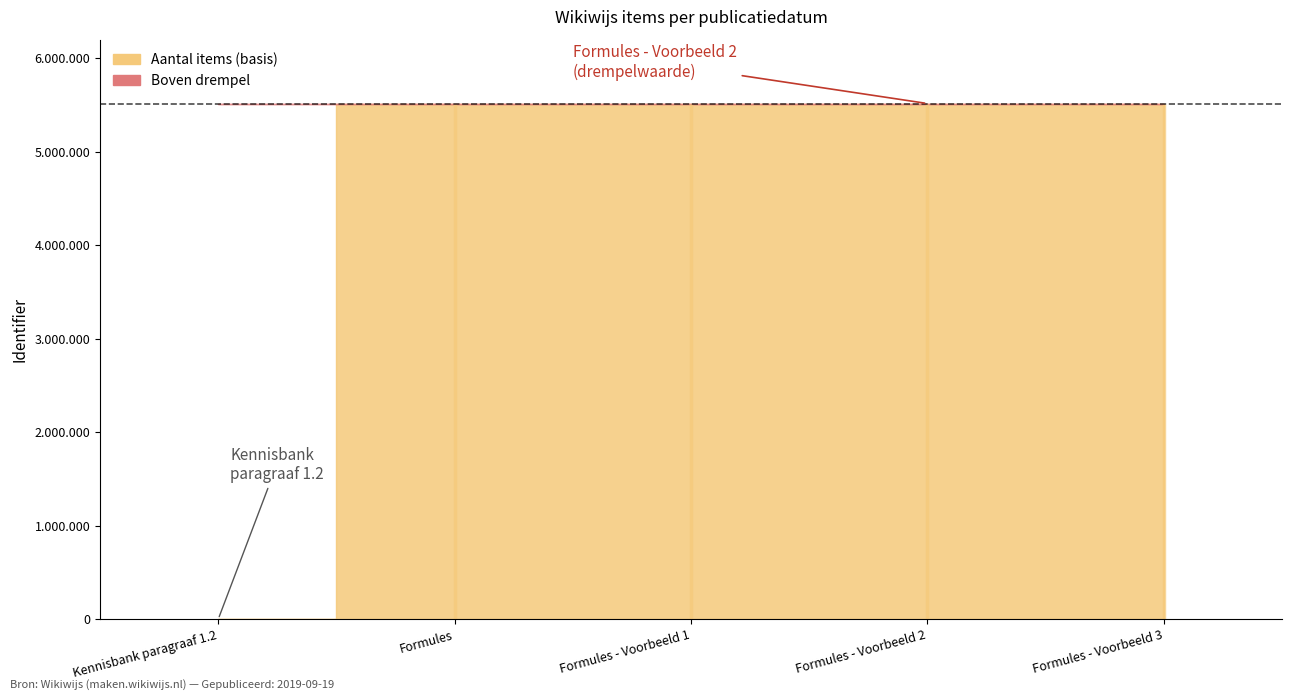

What is the difference between the second highest and minimum values?

5515798